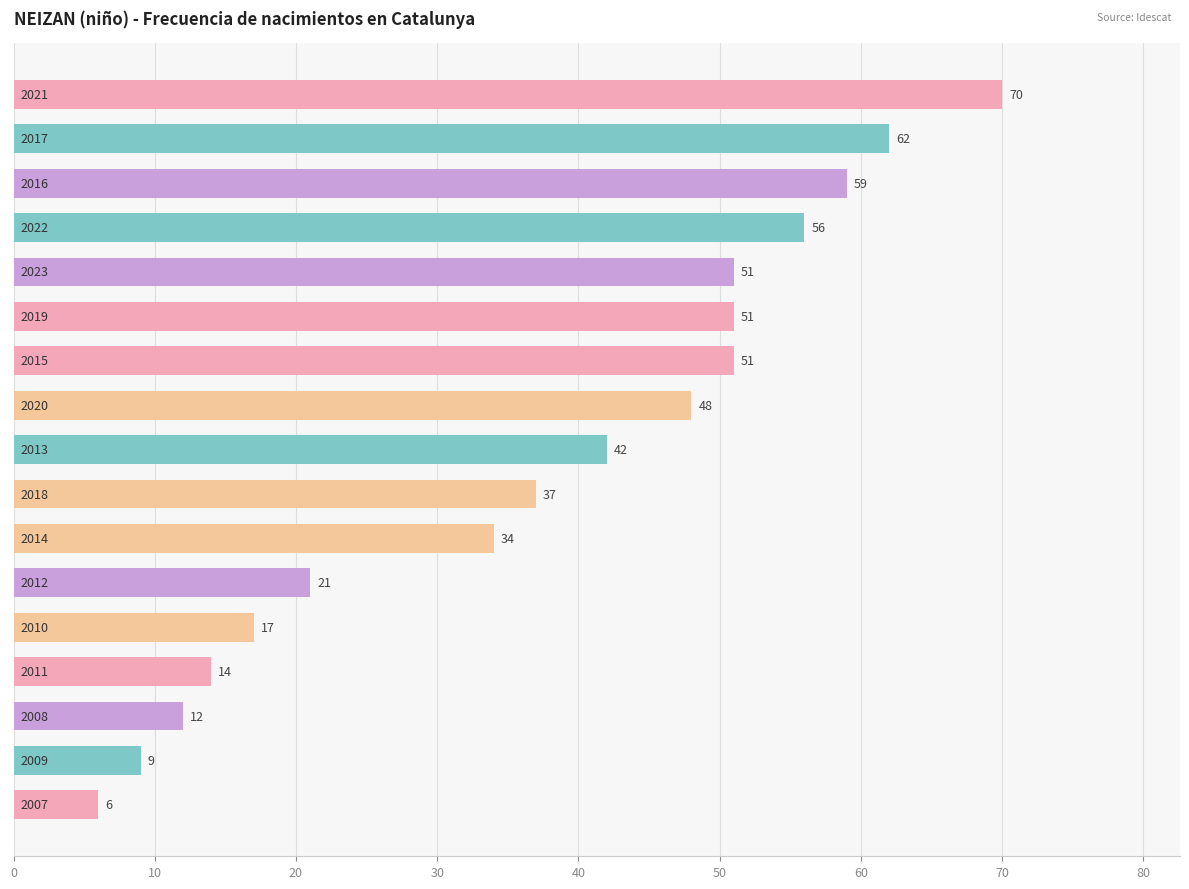

How many series are shown in this chart?

1